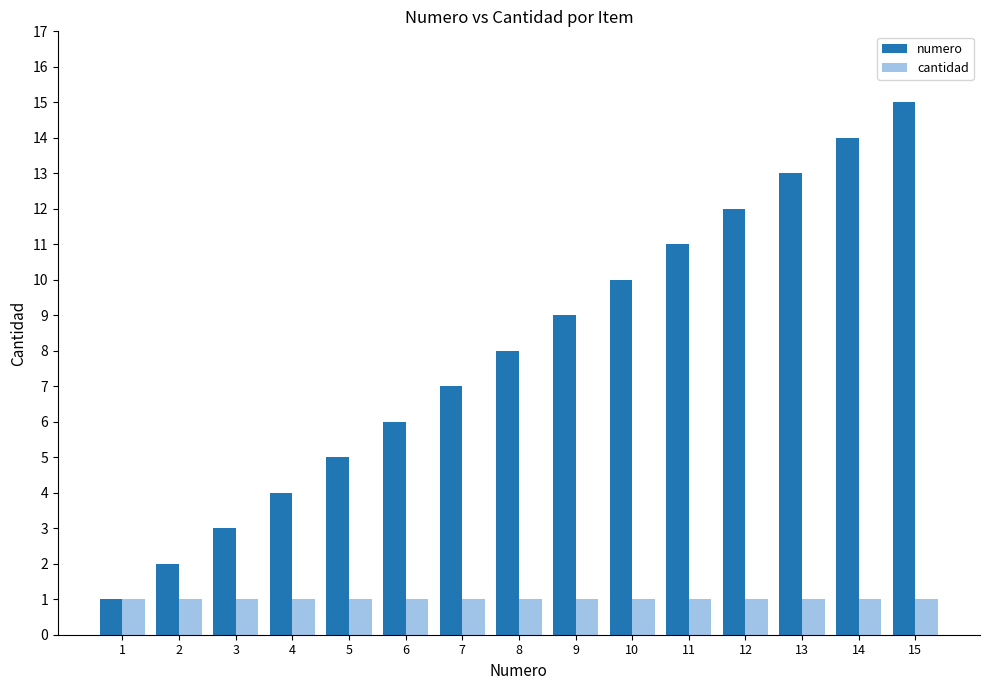

At which category is the sum across all series the highest?

15